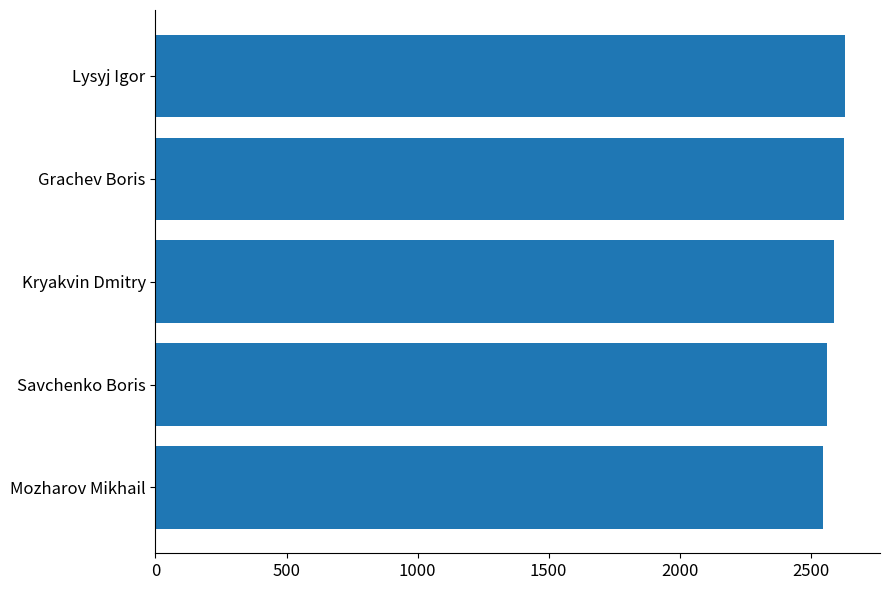

What is the approximate value at Savchenko Boris?

2562